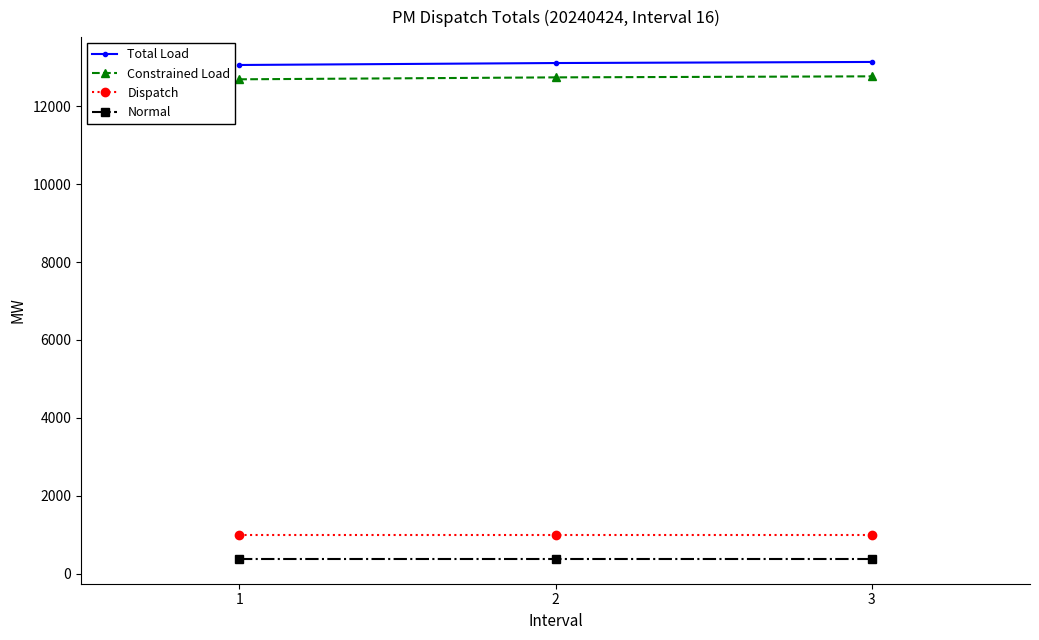

The value of Total Load at 1 is 13062.1. True or false?

True